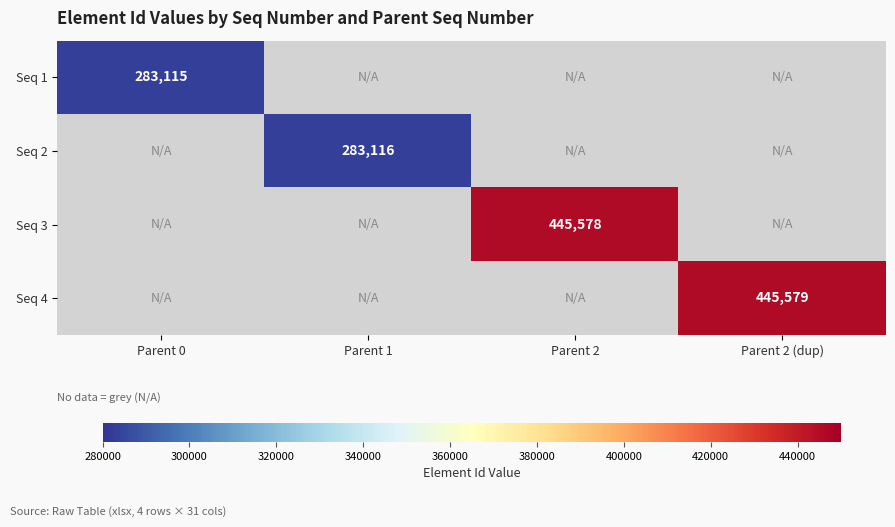

True or false: Seq 3 has a value of 445578 at Parent 2.

True